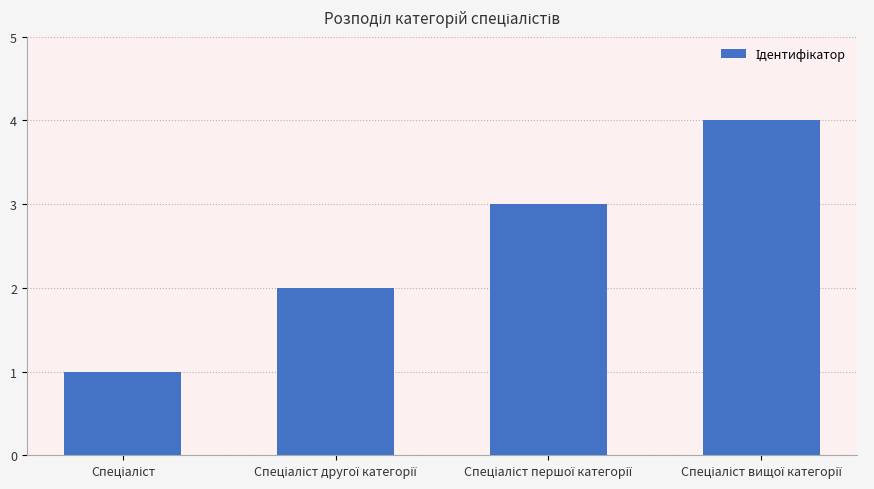

What is the sum of all values?

10